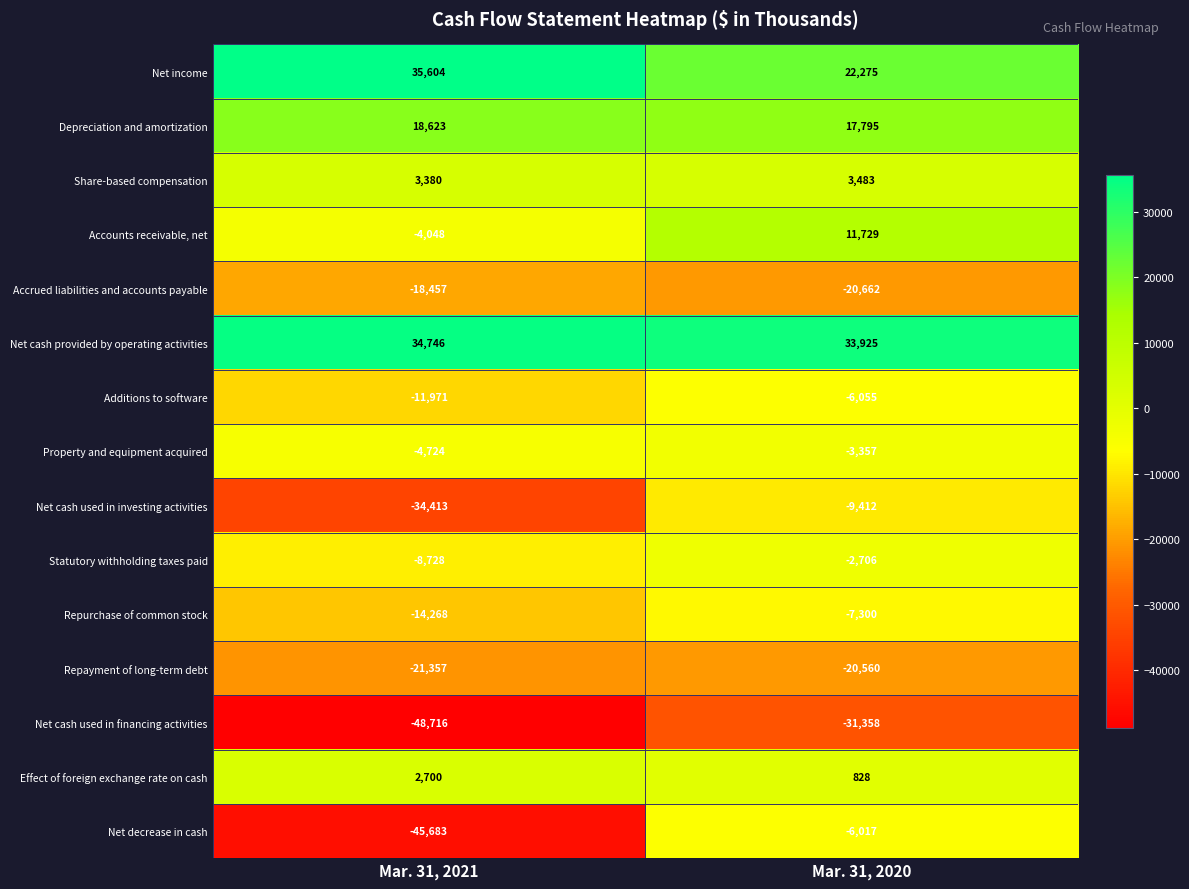

Which series has the largest range (max minus min)?

Net decrease in cash